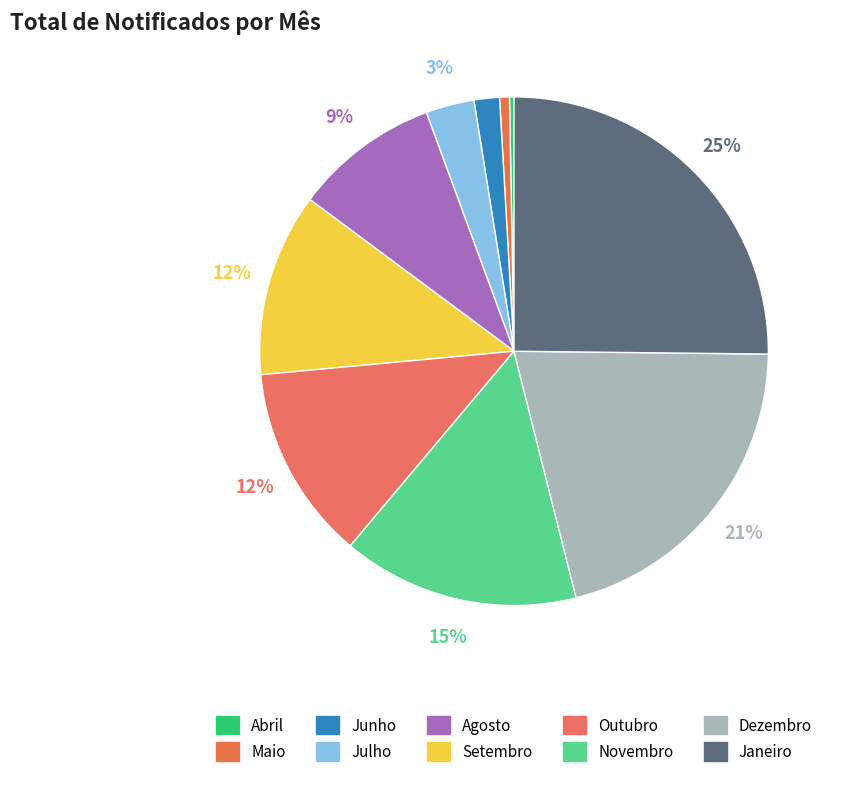

To the nearest percent, what portion does Maio represent?

1%